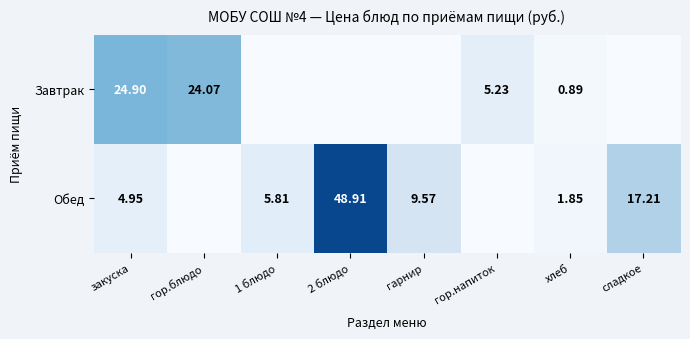

The Завтрак series shows 0.0 at 2 блюдо. True or false?

True